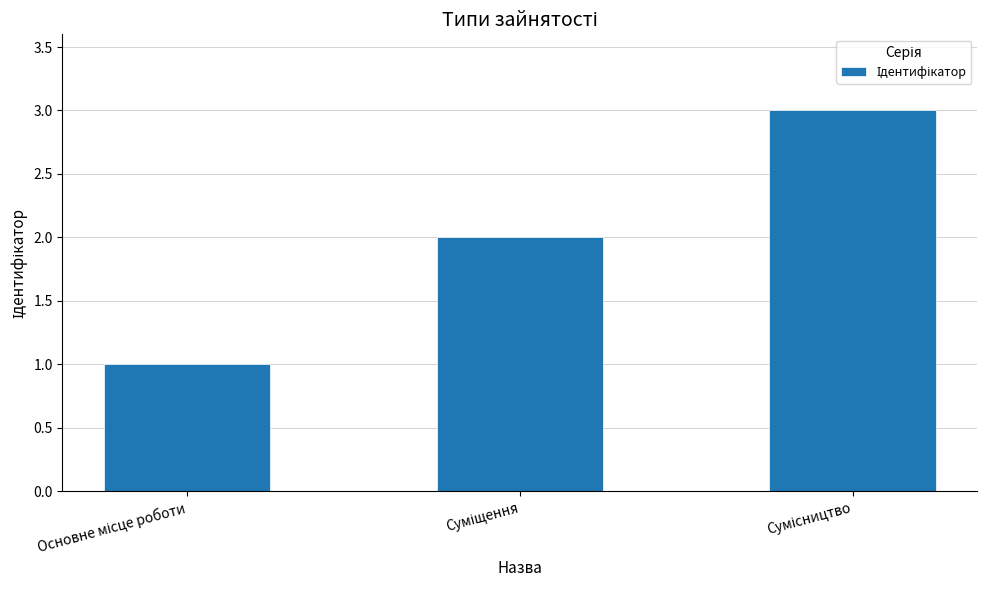

What is the maximum value shown in the chart?

3